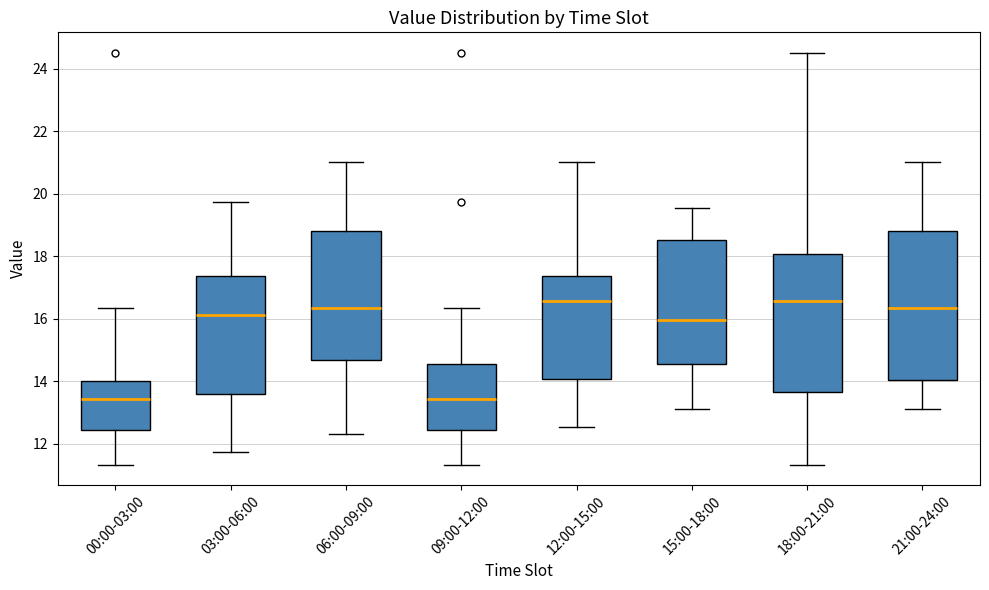

Comparing the boxes themselves (not the whiskers), which one is the tallest?

21:00-24:00